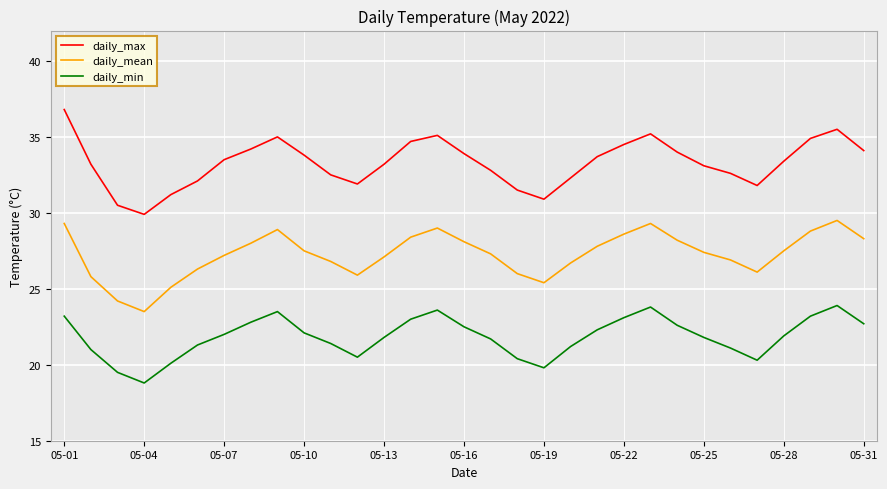

What is the minimum value for daily_max?

29.9